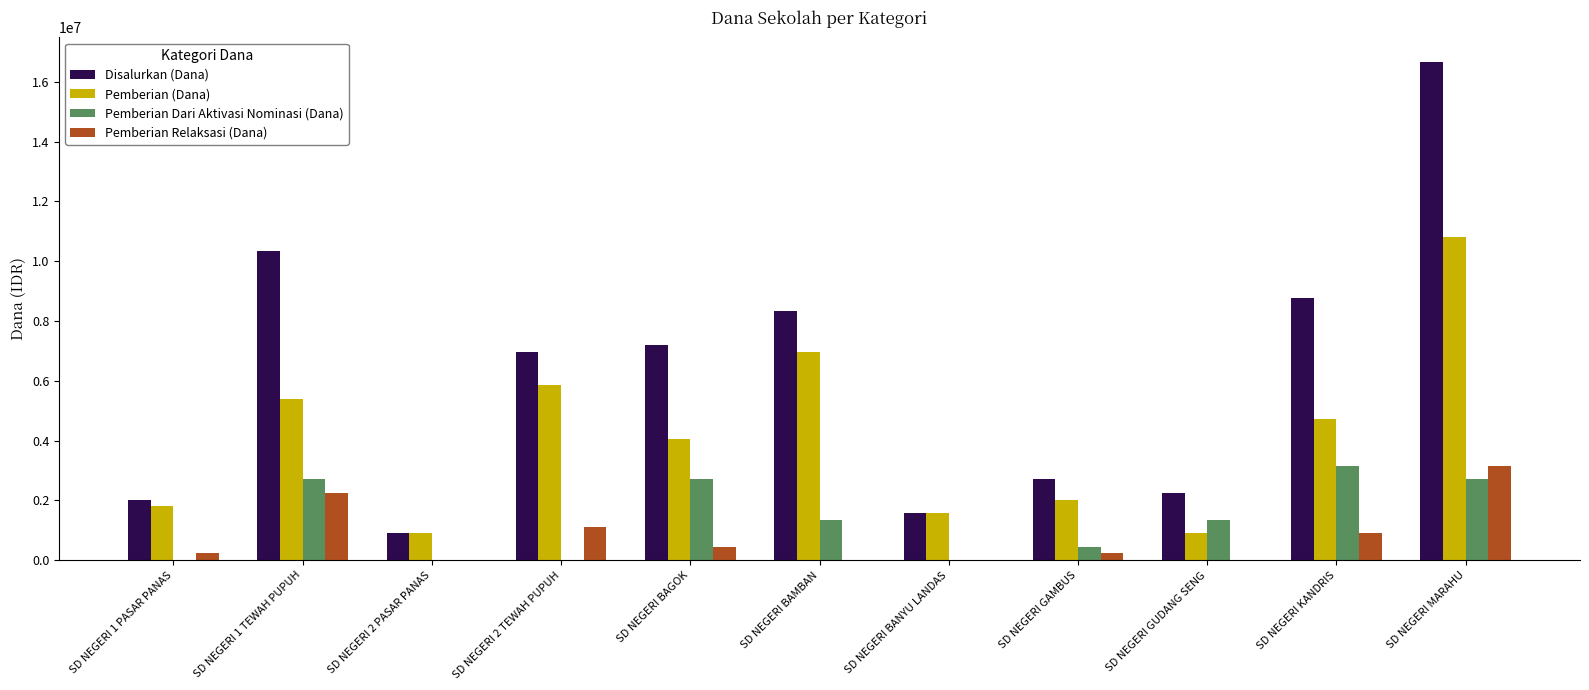

Are the bars horizontal?

No